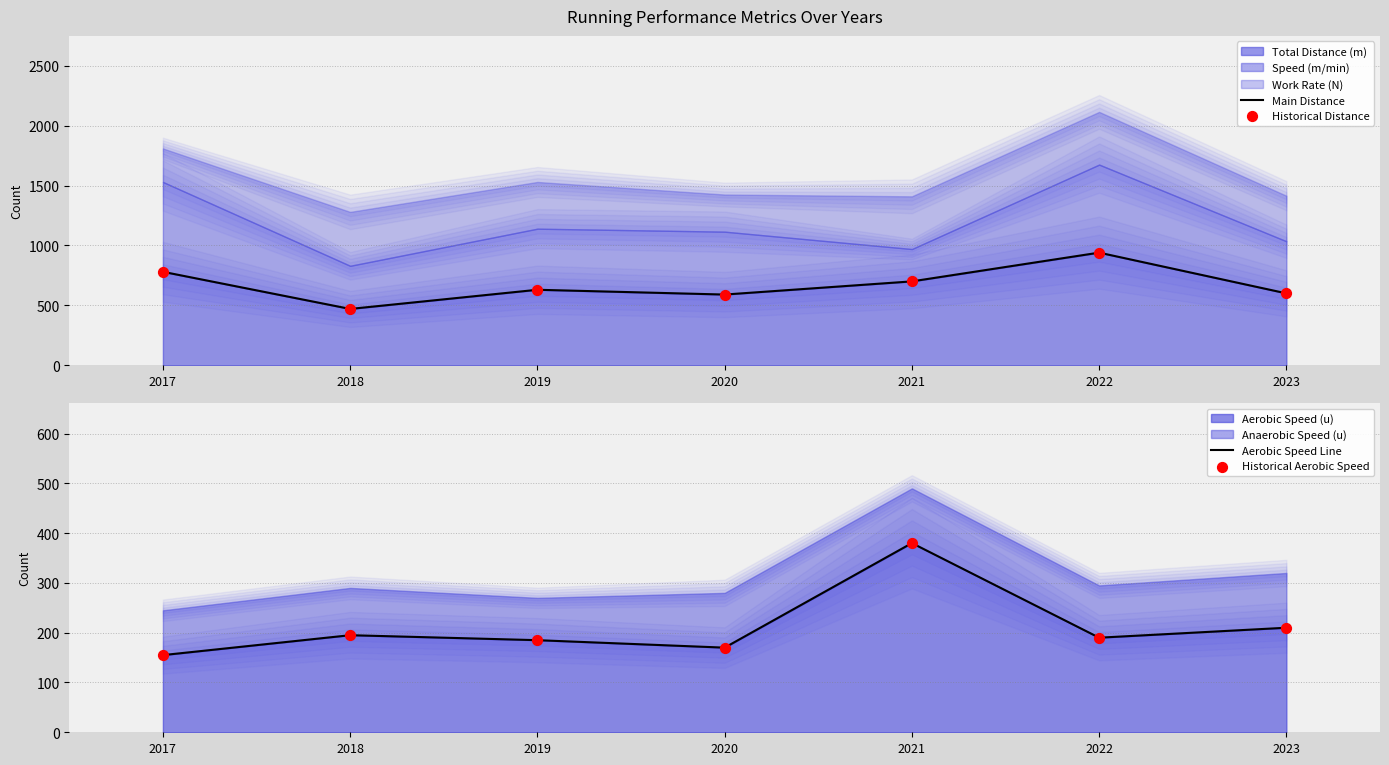

Is the value of Main Distance at 2020 greater than the value of Historical Aerobic Speed at 2022?

Yes